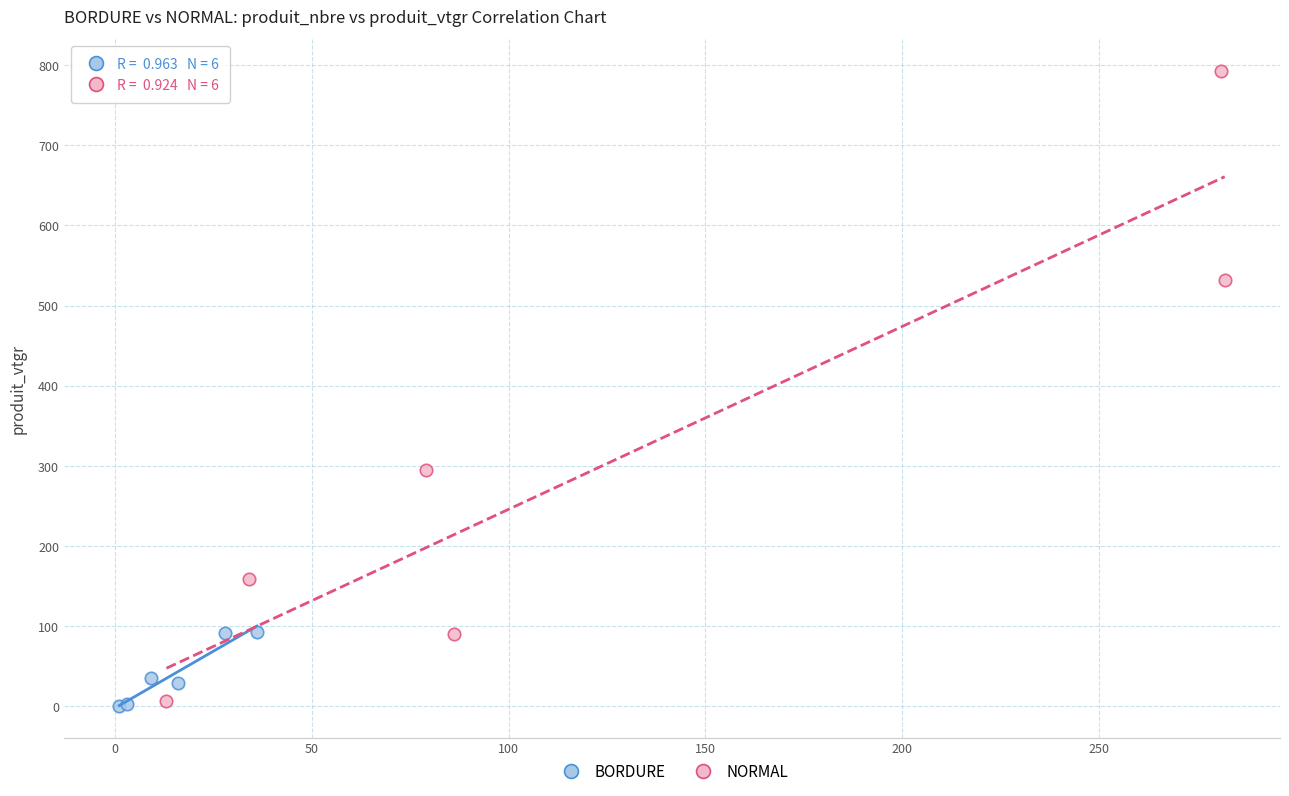

Which series has the widest spread of Y values?

NORMAL